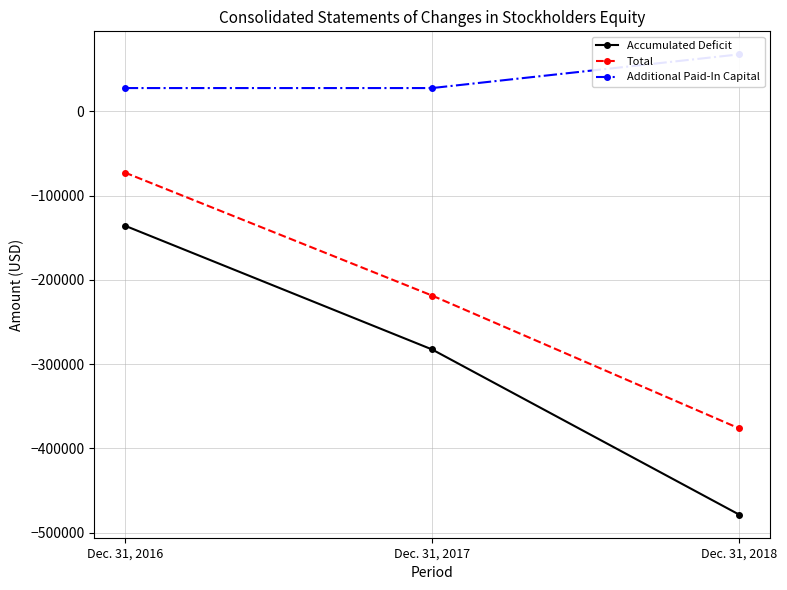

At which category is the sum across all series the highest?

Dec. 31, 2016